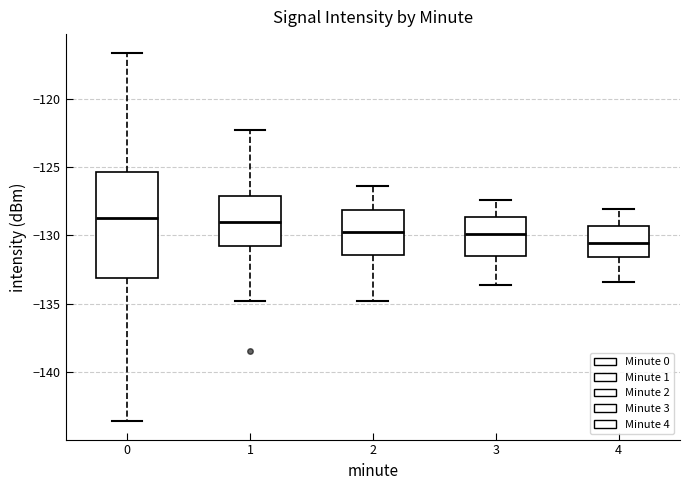

Reading left to right, read every box against the y-axis: the position of its median line, the range the box covers, and the ends of its whiskers. The values are not printed on the chart, so give them approximately, as read against the axis.

0: median -128.5, box -133.0 to -125.5, whiskers -143.5 to -116.5
1: median -129.0, box -131.0 to -127.0, whiskers -135.0 to -122.5
2: median -129.5, box -131.5 to -128.0, whiskers -135.0 to -126.5
3: median -130.0, box -131.5 to -128.5, whiskers -133.5 to -127.5
4: median -130.5, box -131.5 to -129.5, whiskers -133.5 to -128.0